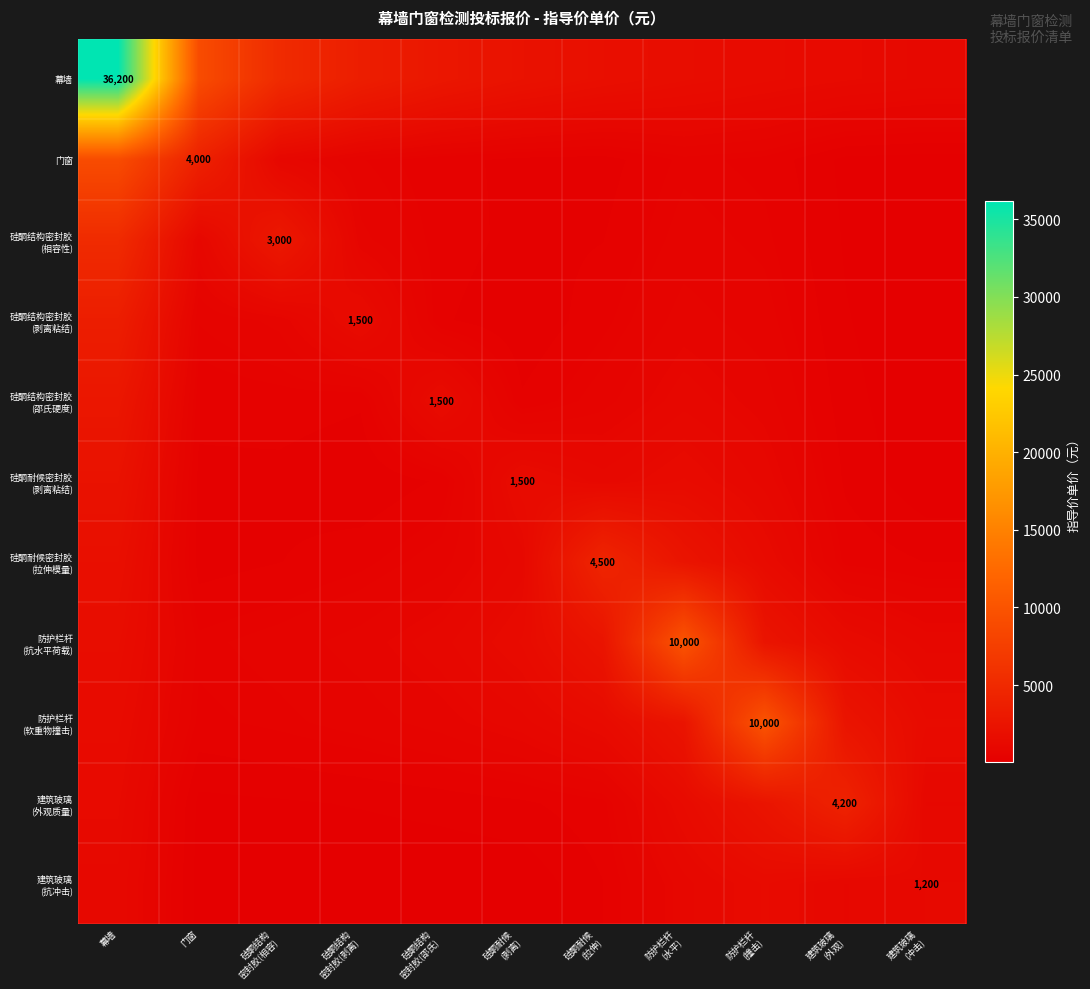

Which series has the largest total across all categories?

幕墙